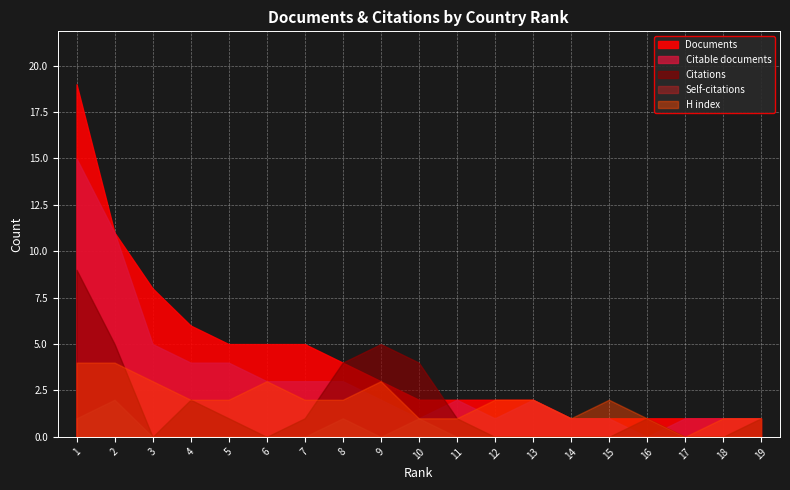

What is the value of the Documents point at the 3rd from the left?

8